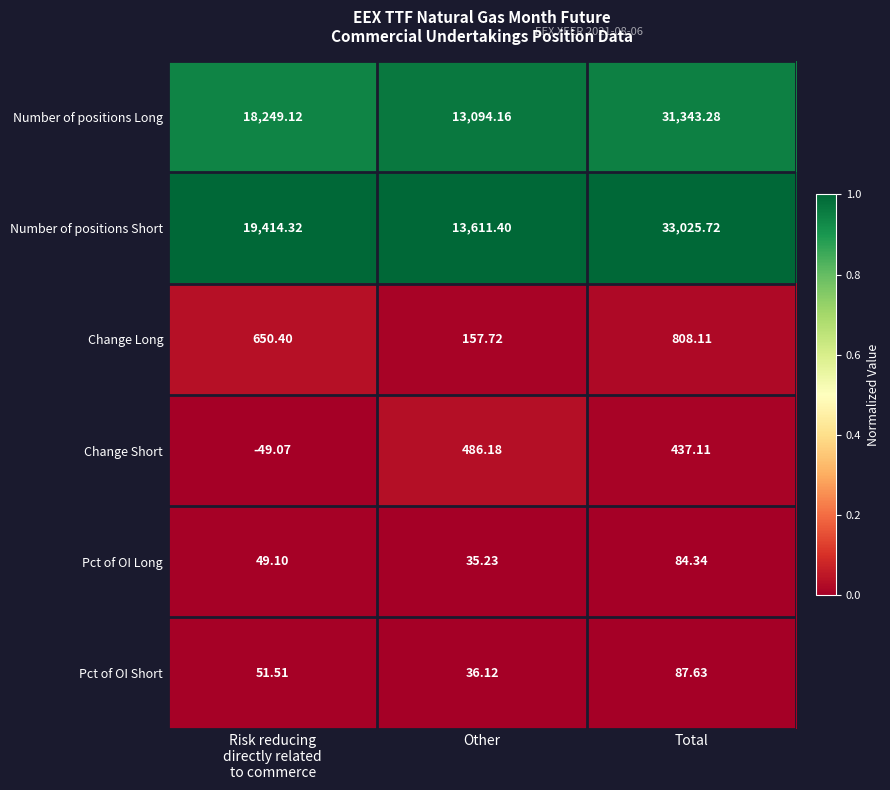

Where is Change Short nearest to the value 218?

Total